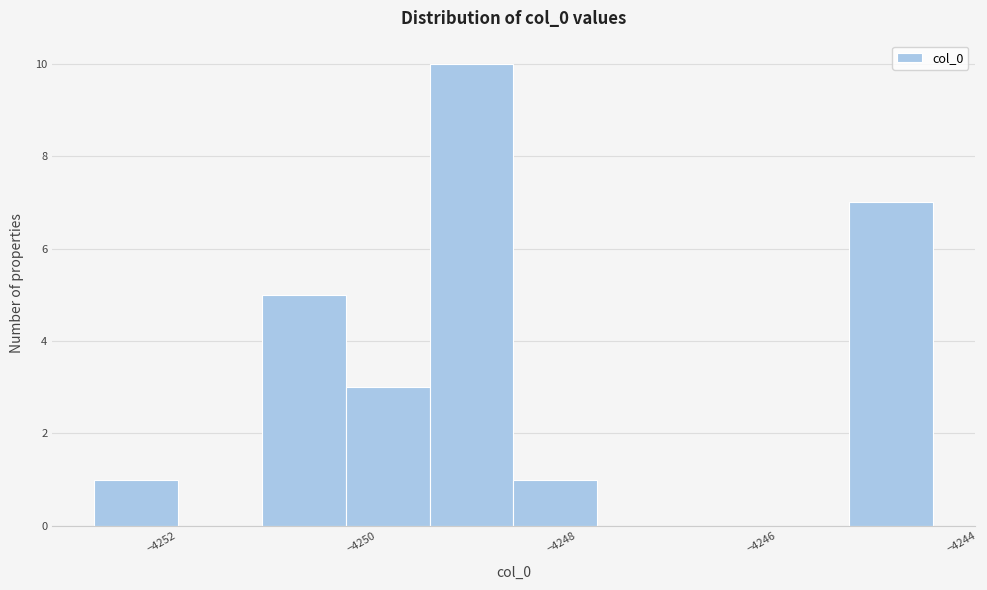

Reading left to right, list every bar in this chart as the range it spans on the x-axis followed by its height. Neither the bar edges nor the heights are printed on the chart, so give them approximately, as read against the axes.

-4252.6 to -4251.8: 1
-4251.8 to -4251.0: 0
-4251.0 to -4250.2: 5
-4250.2 to -4249.4: 3
-4249.4 to -4248.4: 10
-4248.4 to -4247.6: 1
-4247.6 to -4246.8: 0
-4246.8 to -4246.0: 0
-4246.0 to -4245.2: 0
-4245.2 to -4244.2: 7